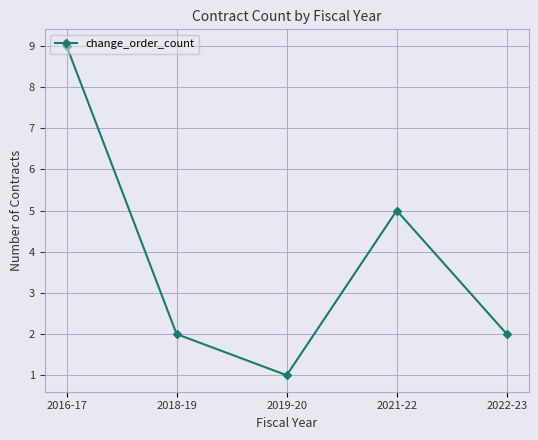

Is it true that the value at 2016-17 is 14?

False